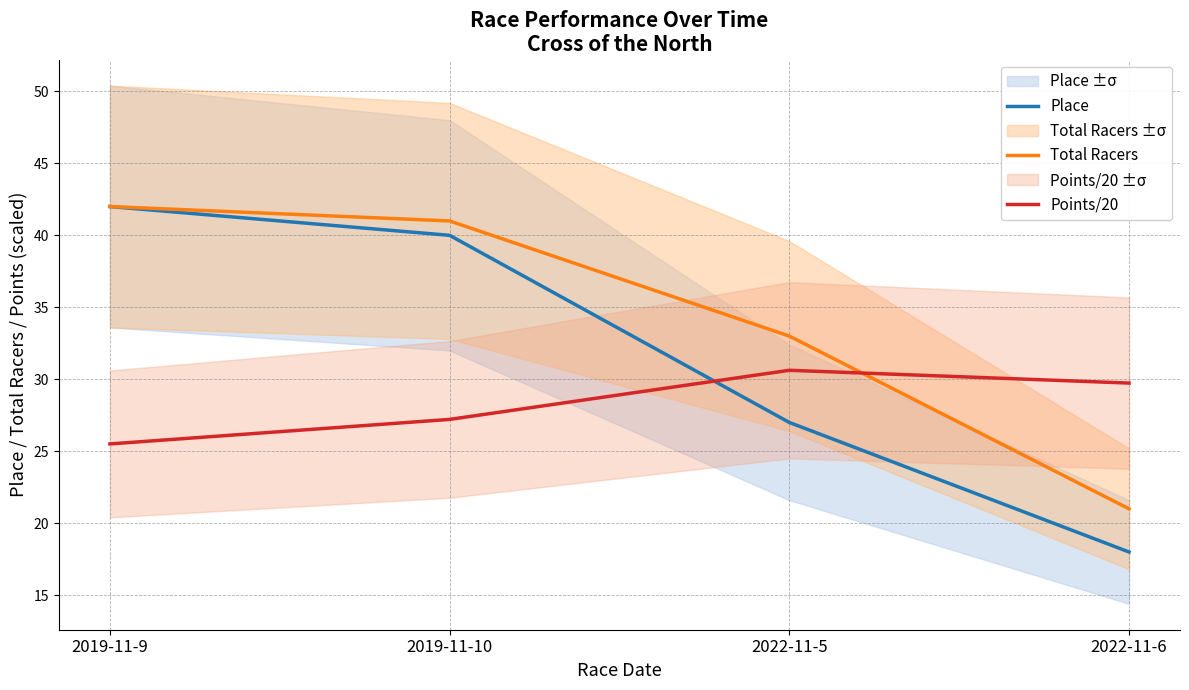

What are all the series names shown in the legend?

Place, Total Racers, Points/20